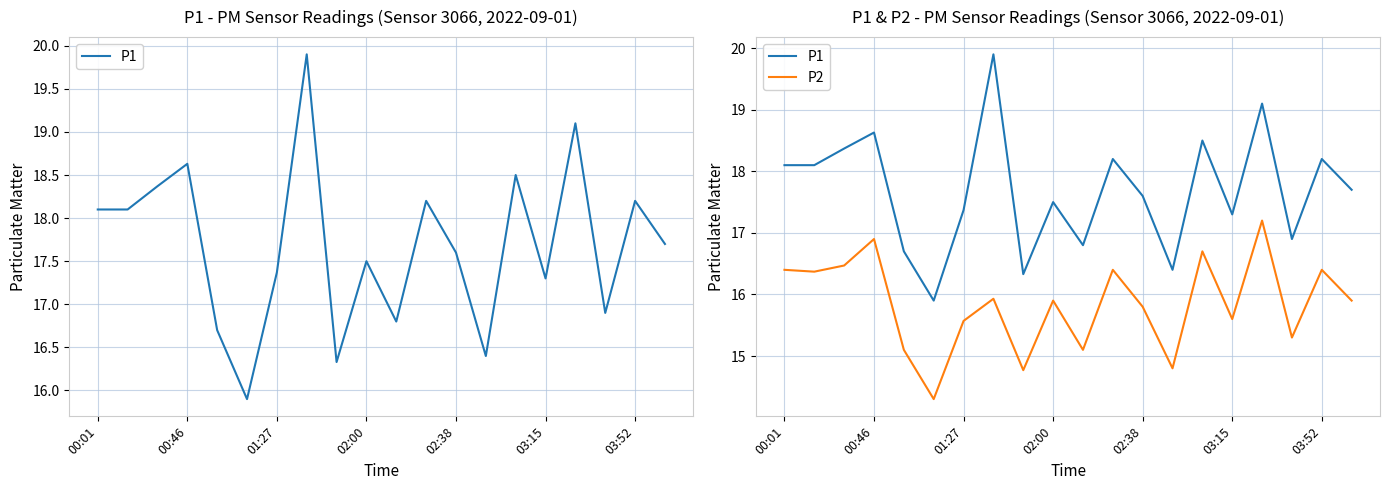

What position from the right is 02:38?

8